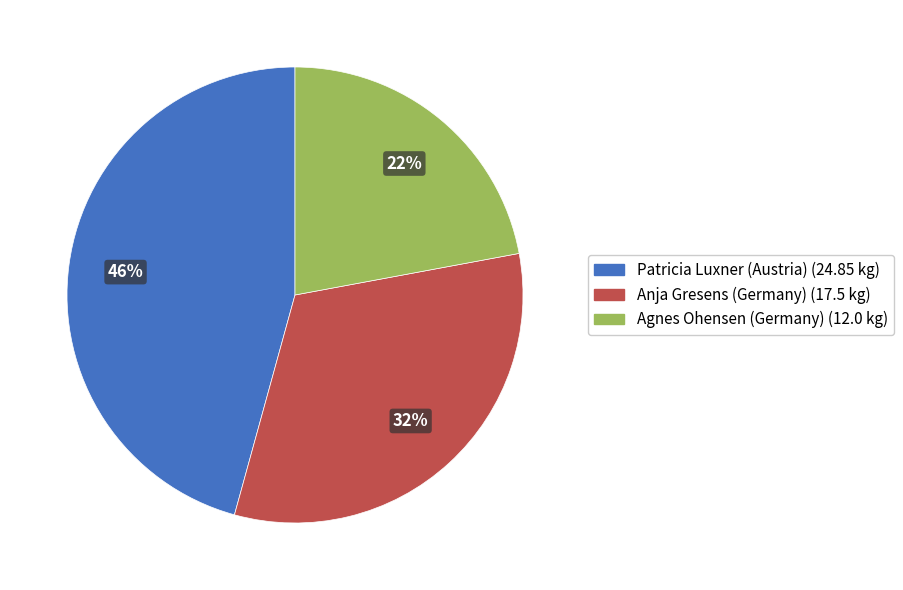

Is it true that Agnes Ohensen (Germany) is 22% of the pie?

True